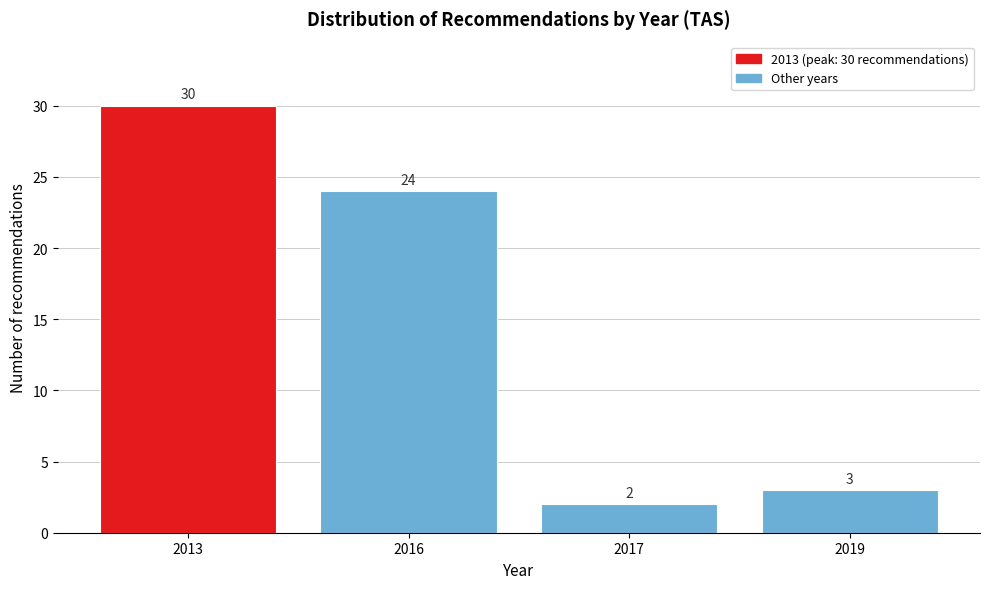

Reading left to right, extract all data points from this chart.

2013=30	2016=24	2017=2	2019=3